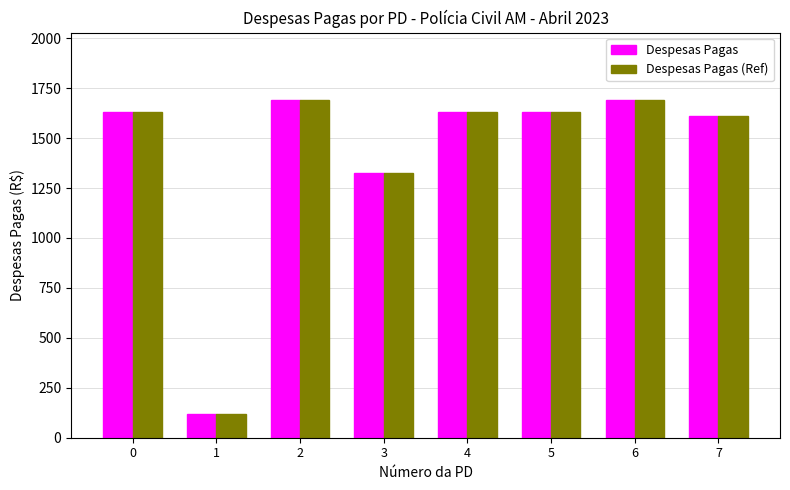

What is the difference between the maximum and second lowest values in the Despesas Pagas series?

363.3